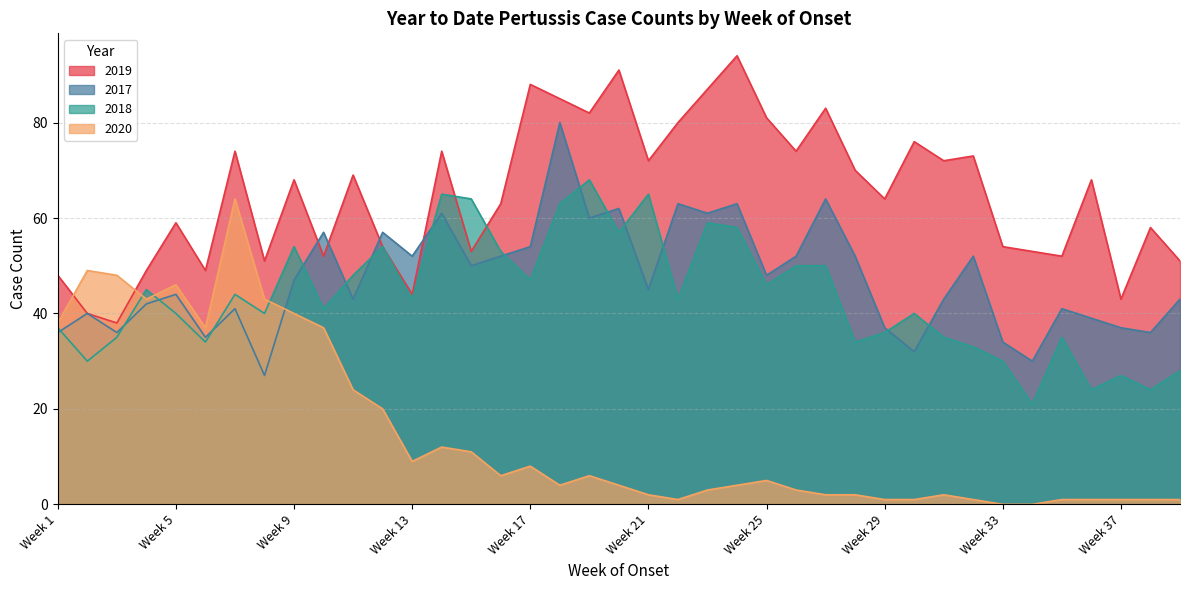

Reading right to left, transcribe all the data shown in this chart.

2019: Week 39=51	Week 38=58	Week 37=43	Week 36=68	Week 35=52	Week 34=53	Week 33=54	Week 32=73	Week 31=72	Week 30=76	Week 29=64	Week 28=70	Week 27=83	Week 26=74	Week 25=81	Week 24=94	Week 23=87	Week 22=80	Week 21=72	Week 20=91	Week 19=82	Week 18=85	Week 17=88	Week 16=63	Week 15=53	Week 14=74	Week 13=44	Week 12=54	Week 11=69	Week 10=52	Week 9=68	Week 8=51	Week 7=74	Week 6=49	Week 5=59	Week 4=49	Week 3=38	Week 2=40	Week 1=48
2017: Week 39=43	Week 38=36	Week 37=37	Week 36=39	Week 35=41	Week 34=30	Week 33=34	Week 32=52	Week 31=43	Week 30=32	Week 29=37	Week 28=52	Week 27=64	Week 26=52	Week 25=48	Week 24=63	Week 23=61	Week 22=63	Week 21=45	Week 20=62	Week 19=60	Week 18=80	Week 17=54	Week 16=52	Week 15=50	Week 14=61	Week 13=52	Week 12=57	Week 11=43	Week 10=57	Week 9=47	Week 8=27	Week 7=41	Week 6=35	Week 5=44	Week 4=42	Week 3=36	Week 2=40	Week 1=36
2018: Week 39=28	Week 38=24	Week 37=27	Week 36=24	Week 35=35	Week 34=21	Week 33=30	Week 32=33	Week 31=35	Week 30=40	Week 29=36	Week 28=34	Week 27=50	Week 26=50	Week 25=46	Week 24=58	Week 23=59	Week 22=43	Week 21=65	Week 20=57	Week 19=68	Week 18=63	Week 17=47	Week 16=53	Week 15=64	Week 14=65	Week 13=43	Week 12=54	Week 11=48	Week 10=41	Week 9=54	Week 8=40	Week 7=44	Week 6=34	Week 5=40	Week 4=45	Week 3=35	Week 2=30	Week 1=37
2020: Week 39=1	Week 38=1	Week 37=1	Week 36=1	Week 35=1	Week 34=0	Week 33=0	Week 32=1	Week 31=2	Week 30=1	Week 29=1	Week 28=2	Week 27=2	Week 26=3	Week 25=5	Week 24=4	Week 23=3	Week 22=1	Week 21=2	Week 20=4	Week 19=6	Week 18=4	Week 17=8	Week 16=6	Week 15=11	Week 14=12	Week 13=9	Week 12=20	Week 11=24	Week 10=37	Week 9=40	Week 8=43	Week 7=64	Week 6=37	Week 5=46	Week 4=43	Week 3=48	Week 2=49	Week 1=38